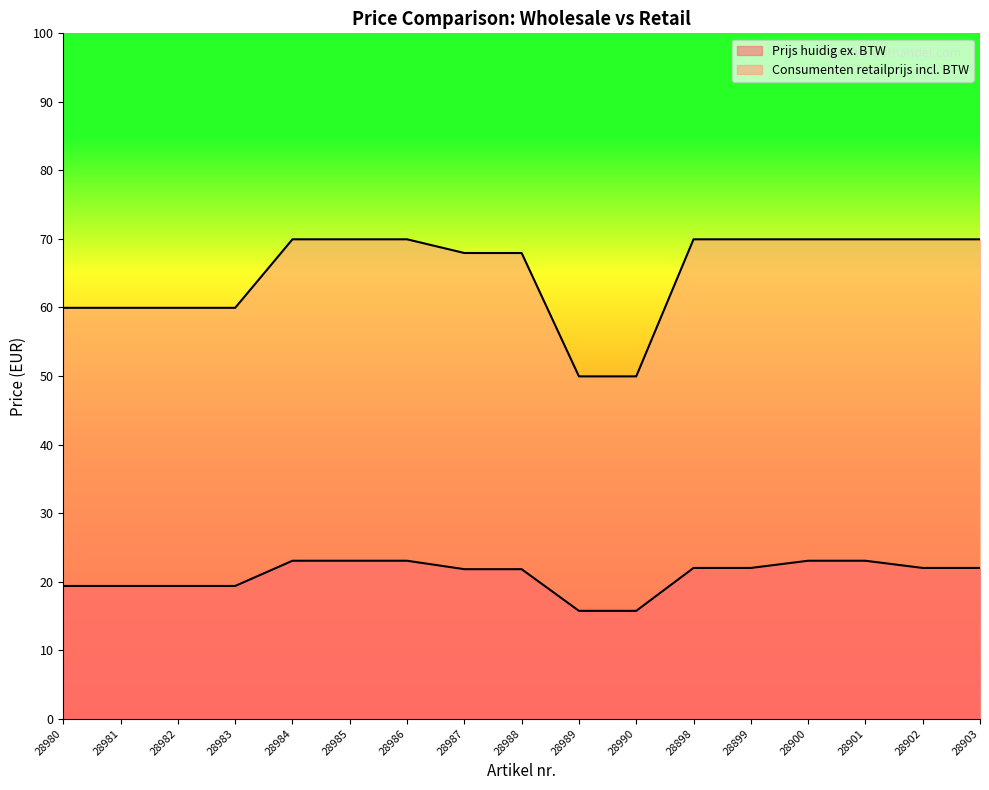

True or false: Consumenten retailprijs incl. BTW has more than 1 points higher than both neighbors.

False